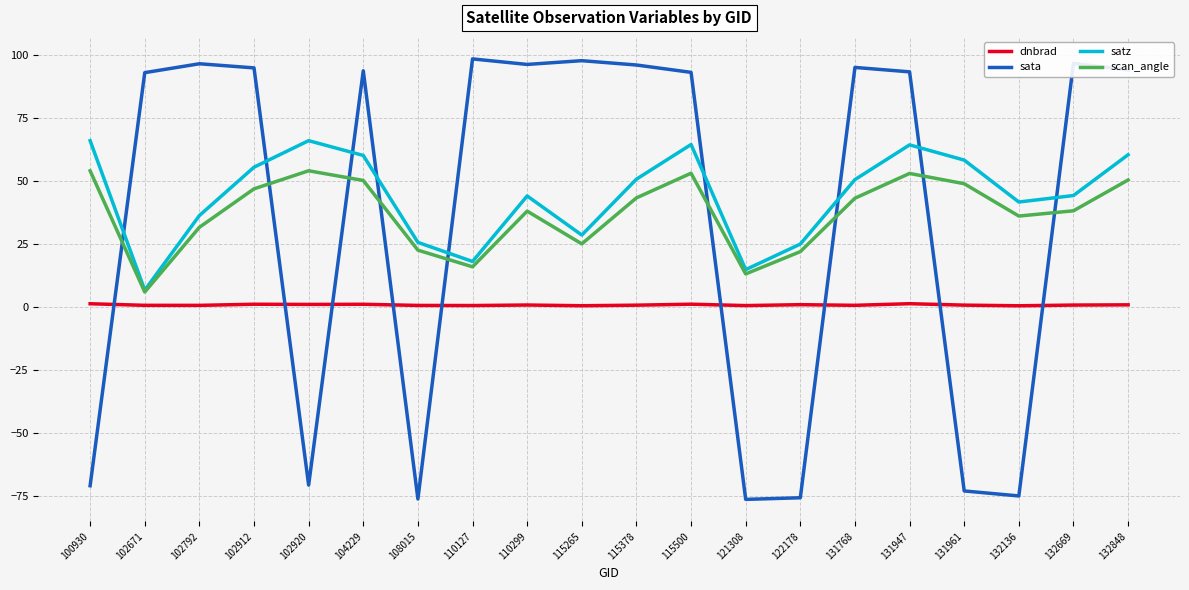

What is the lowest value of the sata series?

-76.5